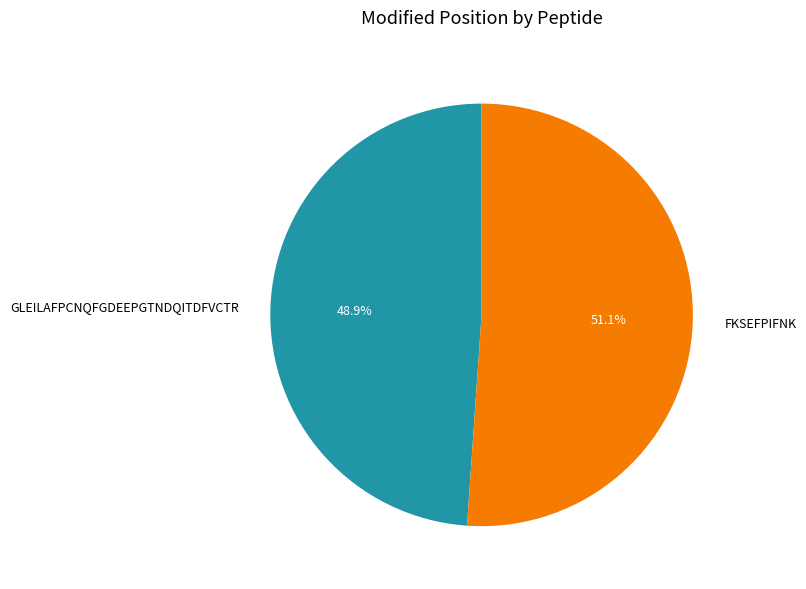

To the nearest percent, what portion does GLEILAFPCNQFGDEEPGTNDQITDFVCTR represent?

49%